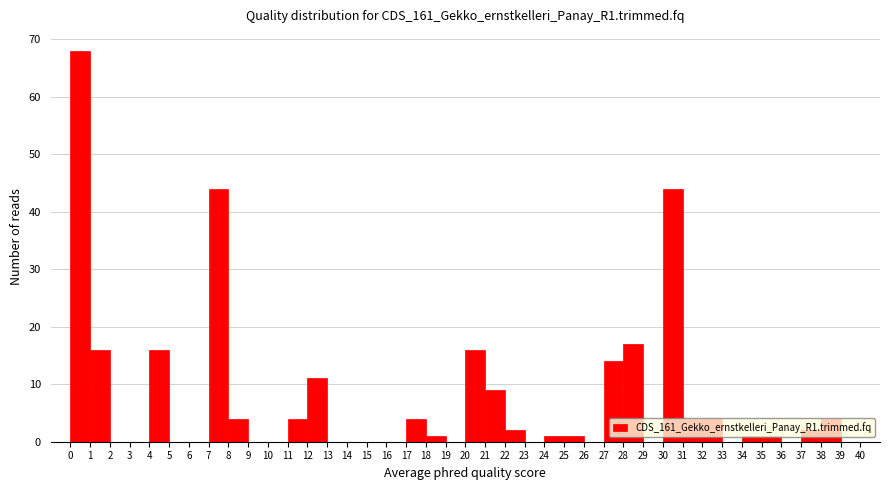

Reading left to right, transcribe this chart: for each bar, give the range it covers on the x-axis and its height. The values are not printed on the chart, so give them approximately, as read against the axis.

0 to 1: 68
1 to 2: 16
2 to 3: 0
3 to 4: 0
4 to 5: 16
5 to 6: 0
6 to 7: 0
7 to 8: 44
8 to 9: 4
9 to 10: 0
10 to 11: 0
11 to 12: 4
12 to 13: 11
13 to 14: 0
14 to 15: 0
15 to 16: 0
16 to 17: 0
17 to 18: 4
18 to 19: 1
19 to 20: 0
20 to 21: 16
21 to 22: 9
22 to 23: 2
23 to 24: 0
24 to 25: 1
25 to 26: 1
26 to 27: 0
27 to 28: 14
28 to 29: 17
29 to 30: 0
30 to 31: 44
31 to 32: 4
32 to 33: 4
33 to 34: 0
34 to 35: 1
35 to 36: 1
36 to 37: 0
37 to 38: 2
38 to 39: 4
39 to 40: 0
40 to 41: 0